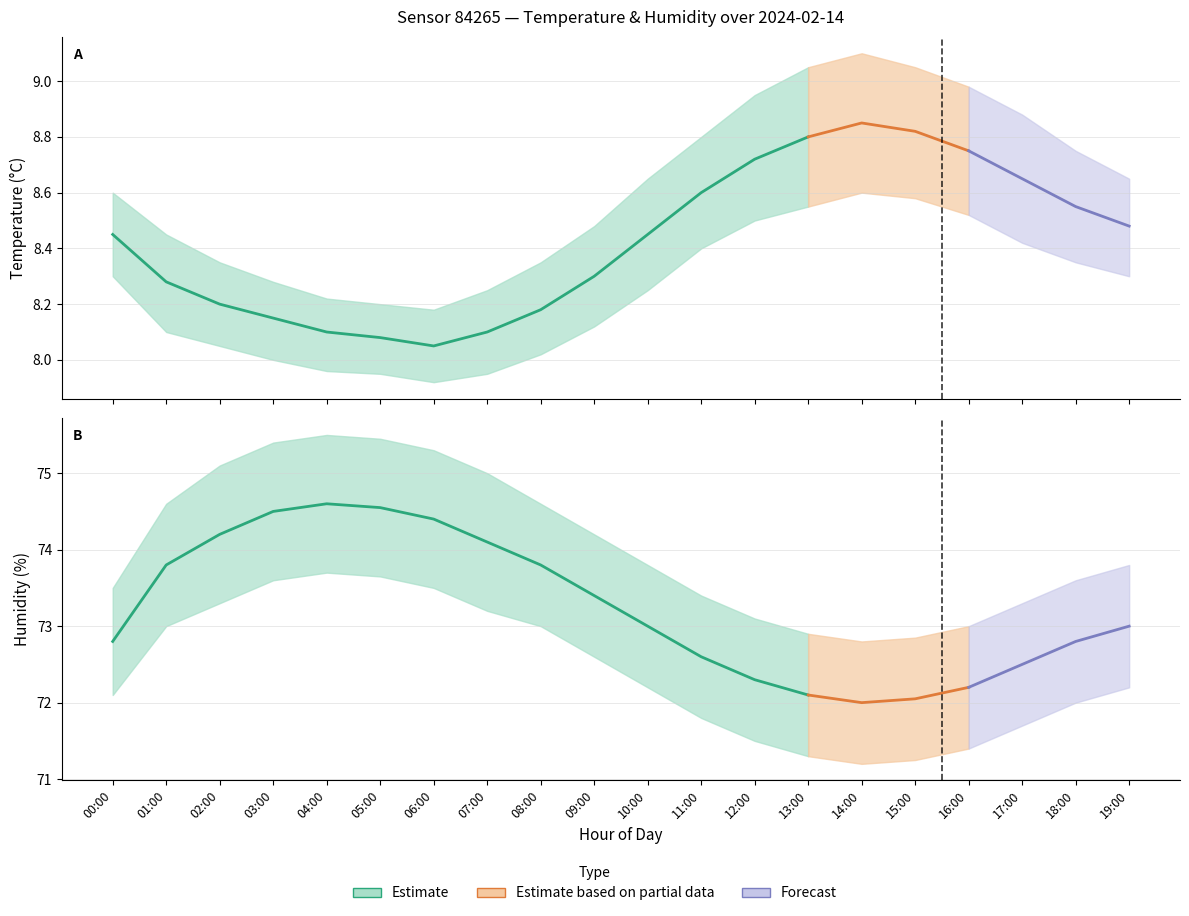

Which series has the largest total across all categories?

hum_upper